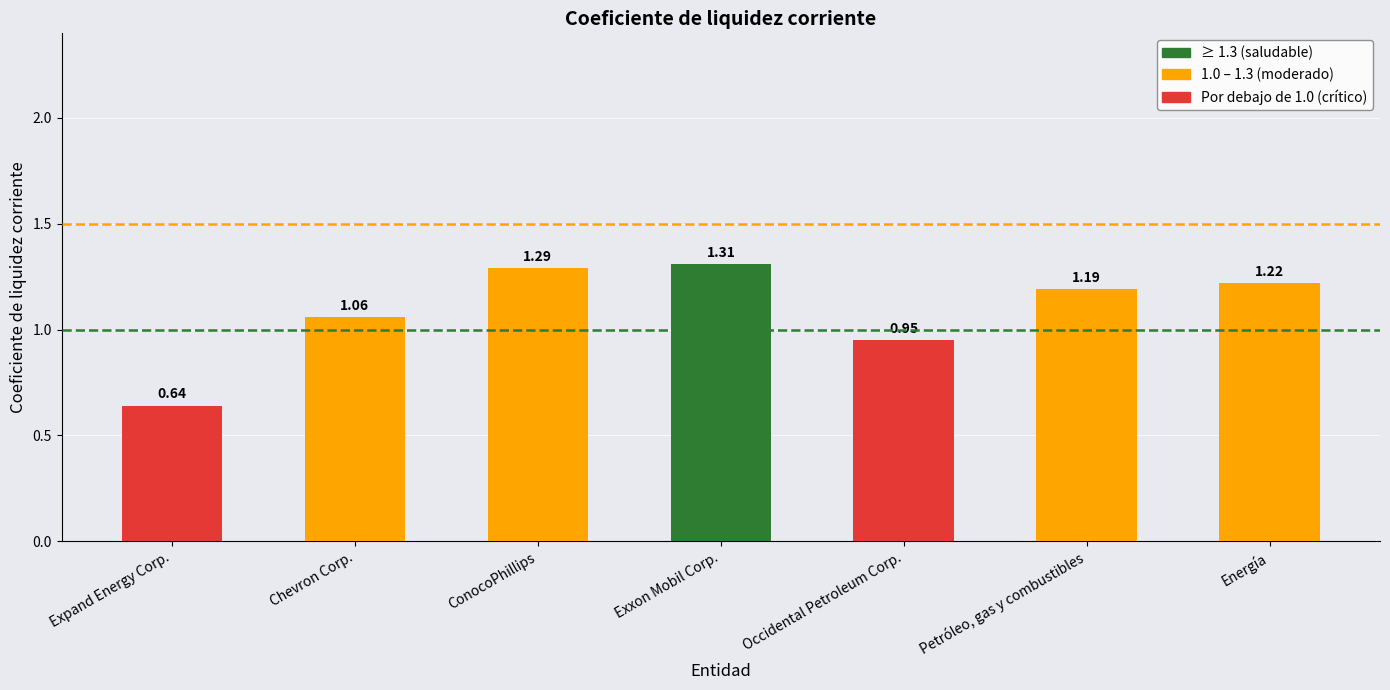

Which label corresponds to the largest value in the chart?

Exxon Mobil Corp.